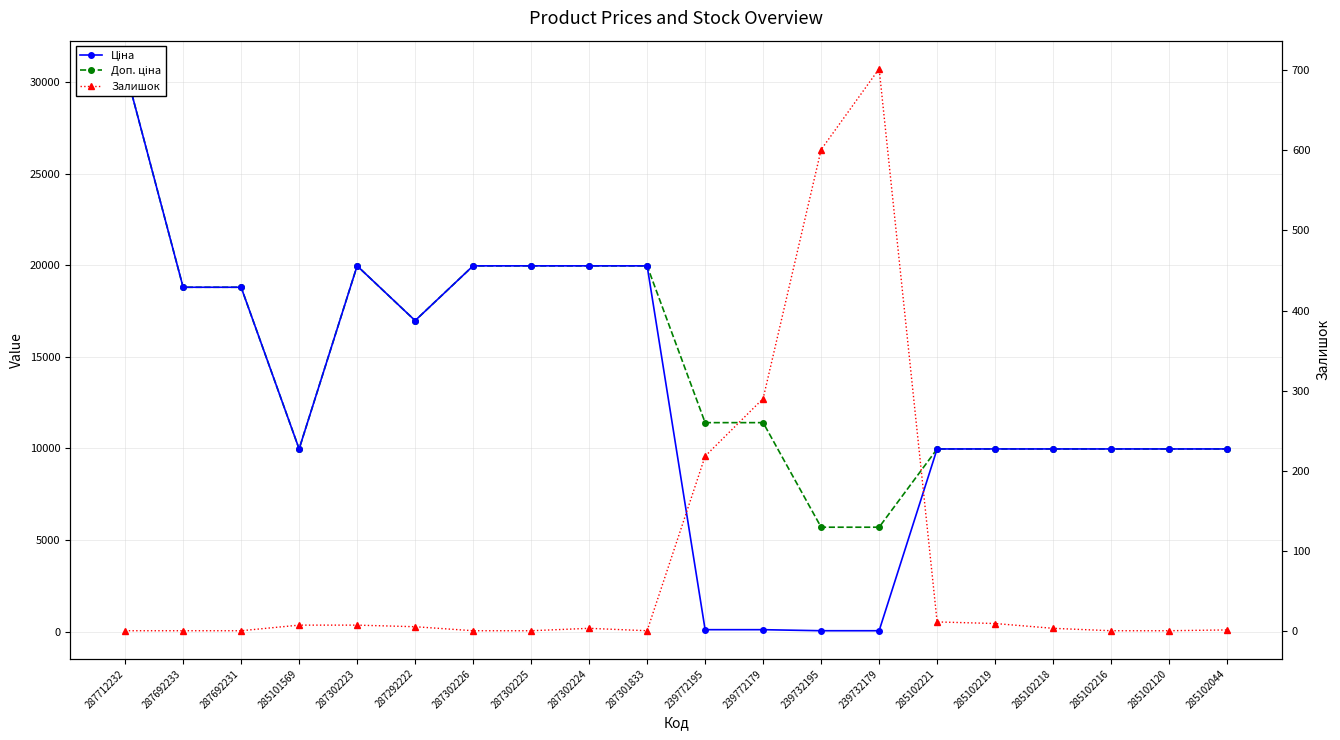

True or false: Доп. ціна and Залишок intersect in this chart.

False